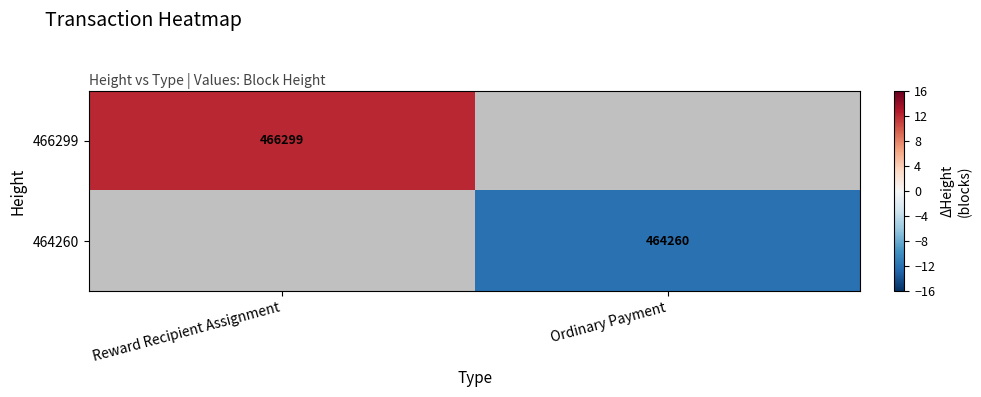

The value of 466299 at Reward Recipient Assignment is 3.2. True or false?

False